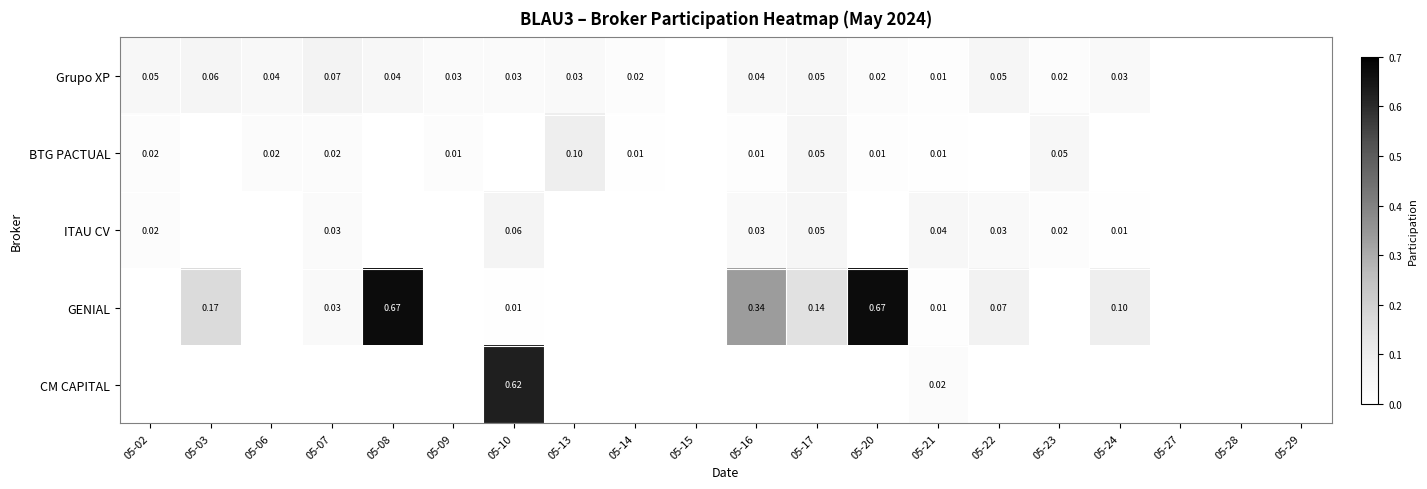

How many data points does each series have?

20